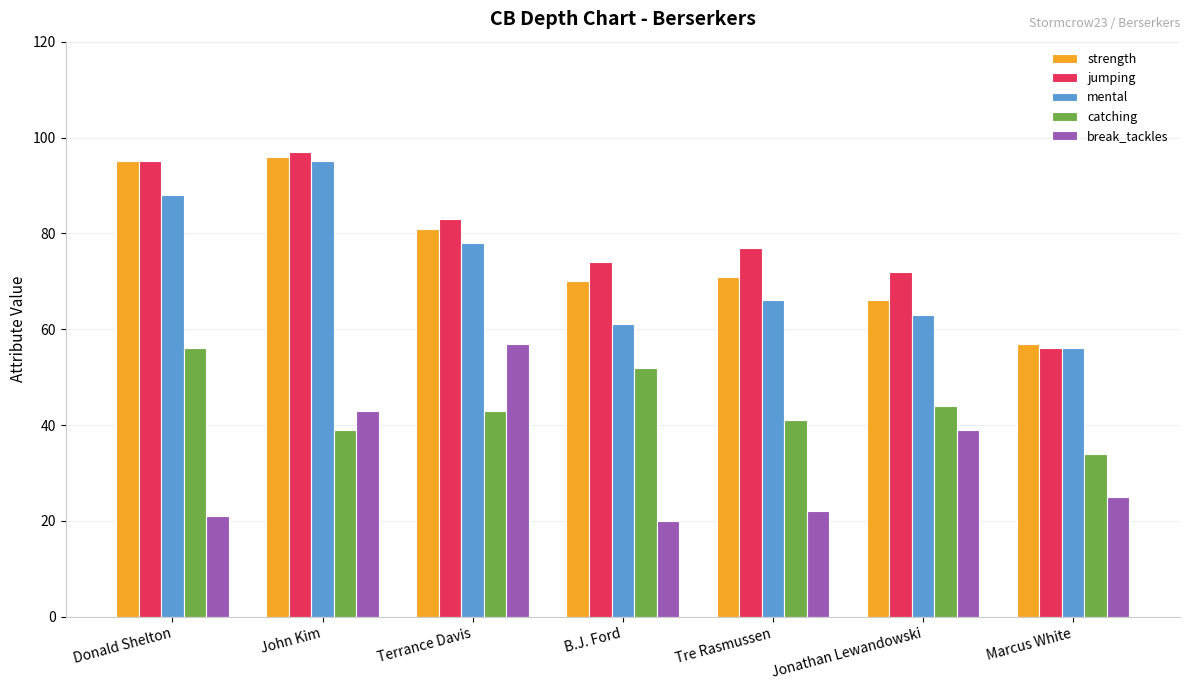

Which series has the widest spread of values?

jumping